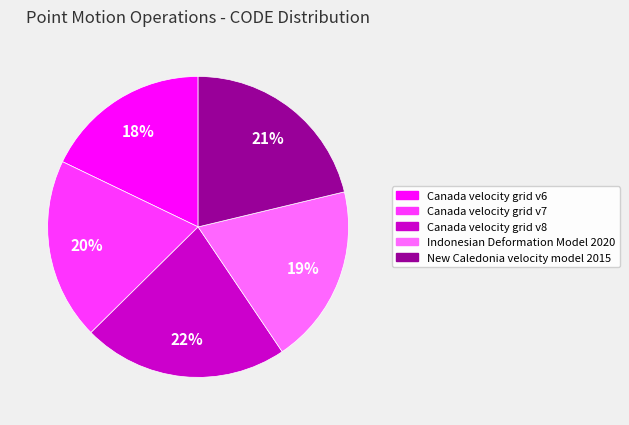

Combined, do Canada velocity grid v7 and Canada velocity grid v6 account for over 50%?

No